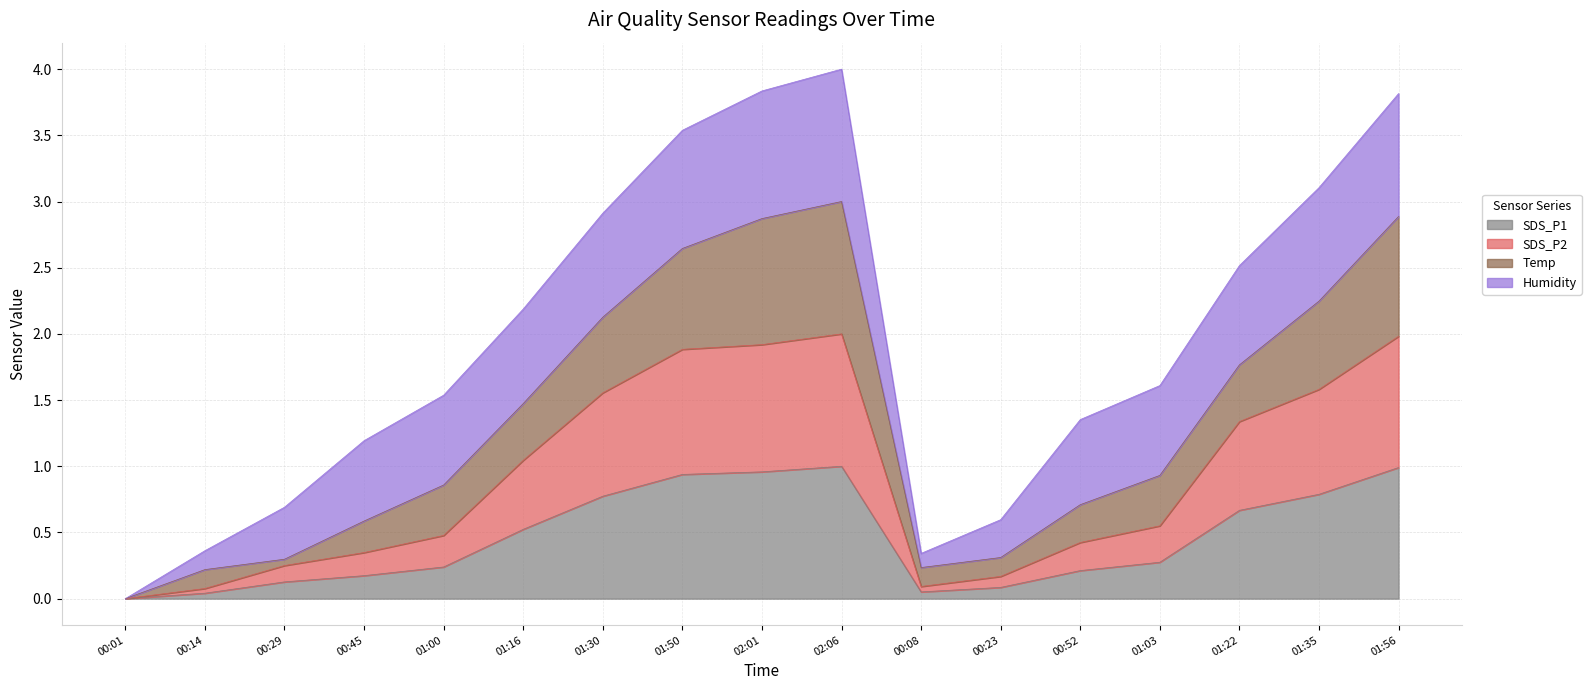

What is the total value across all series at 00:45?

1.2